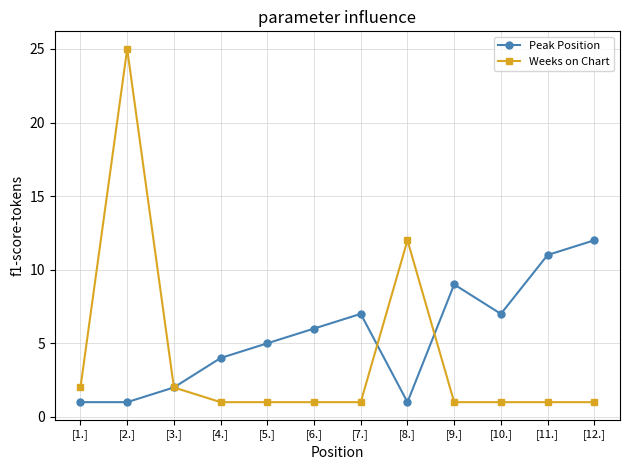

How many lines are shown in the chart?

2